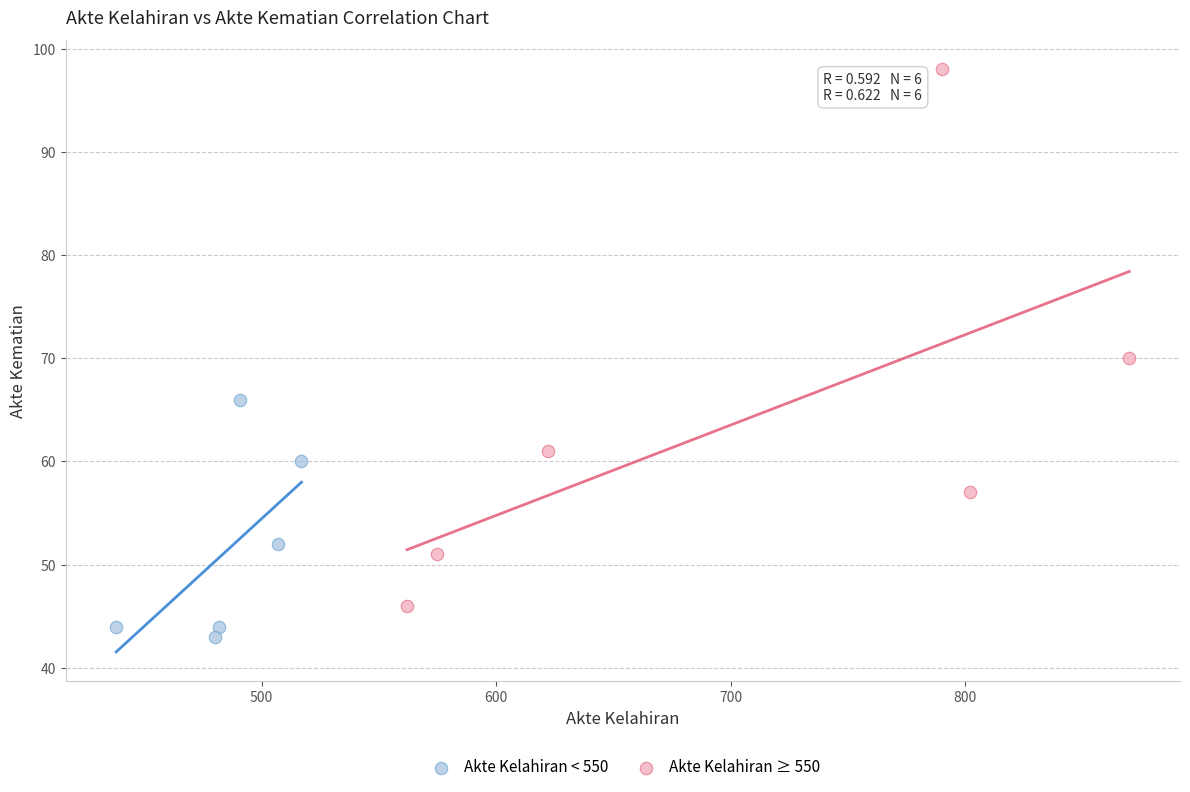

Which series contains the highest Y value?

Akte Kelahiran ≥ 550